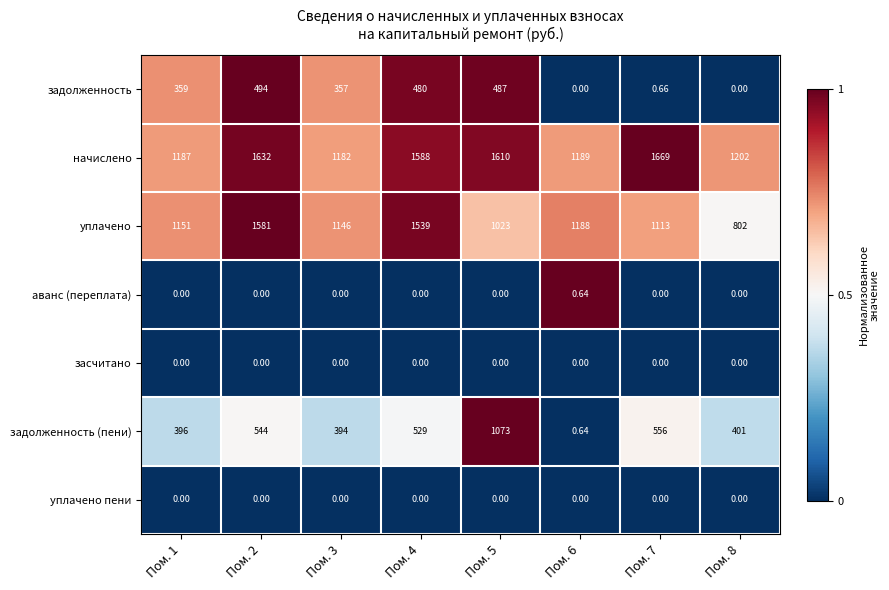

Which series changed the most between Пом. 6 and Пом. 7?

задолженность (пени)